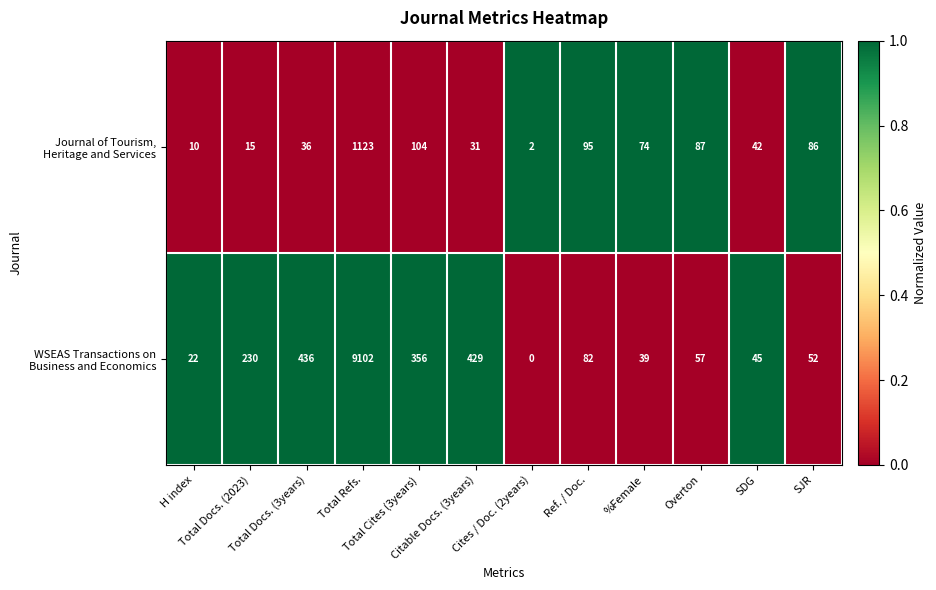

Rank the series by their average value, from lowest to highest.

Journal of Tourism, Heritage and Services, WSEAS Transactions on Business and Economics